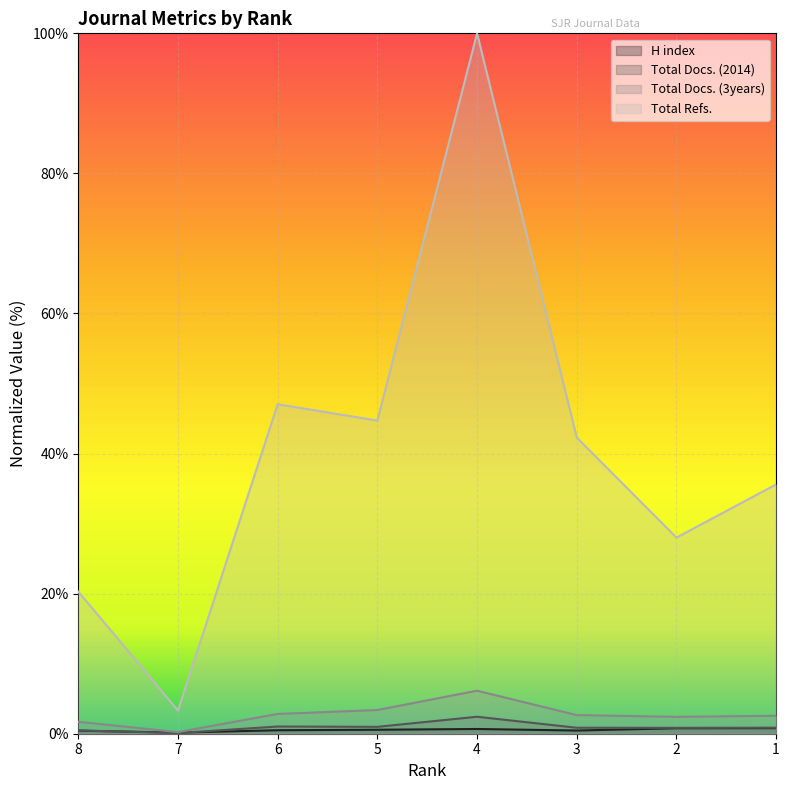

At which category is the sum across all series the highest?

4